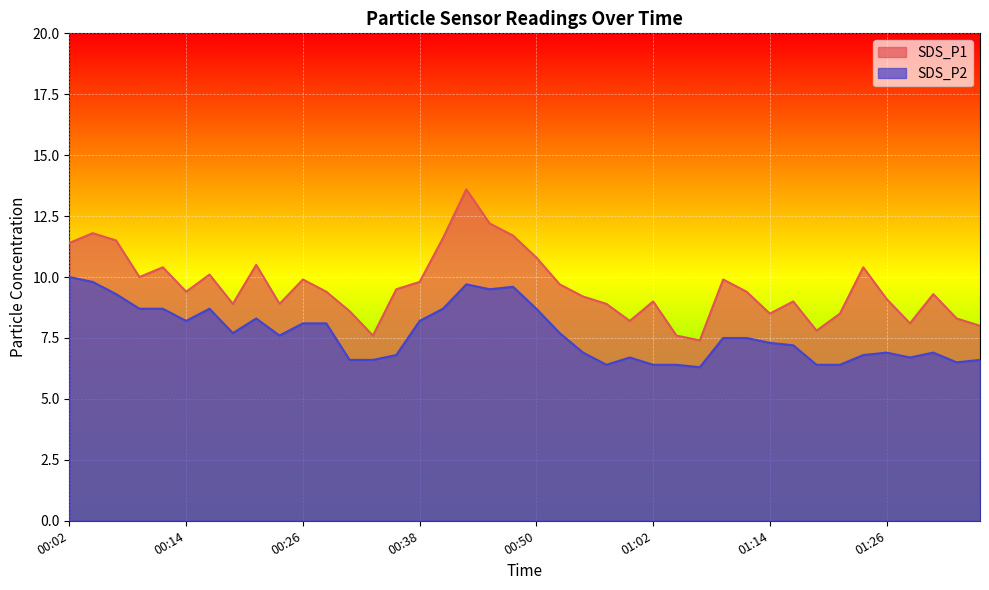

The value of SDS_P2 at 01:12 is 7.5. True or false?

True